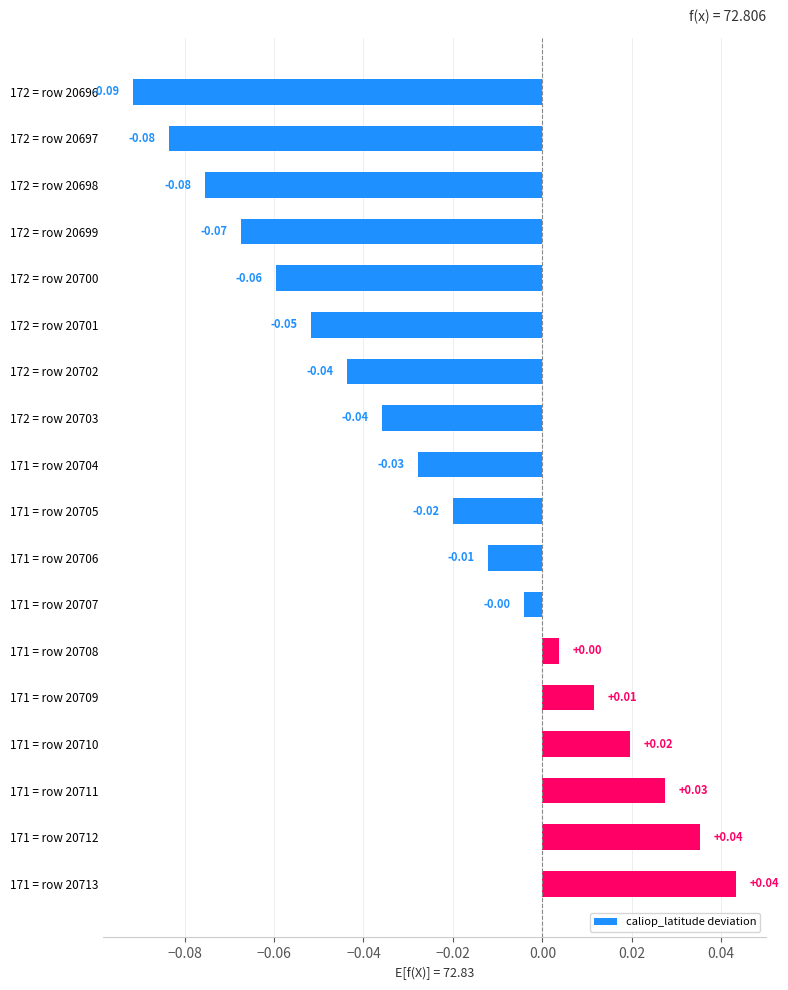

Between 171 = row 20713 and 171 = row 20707, which is larger?

171 = row 20713